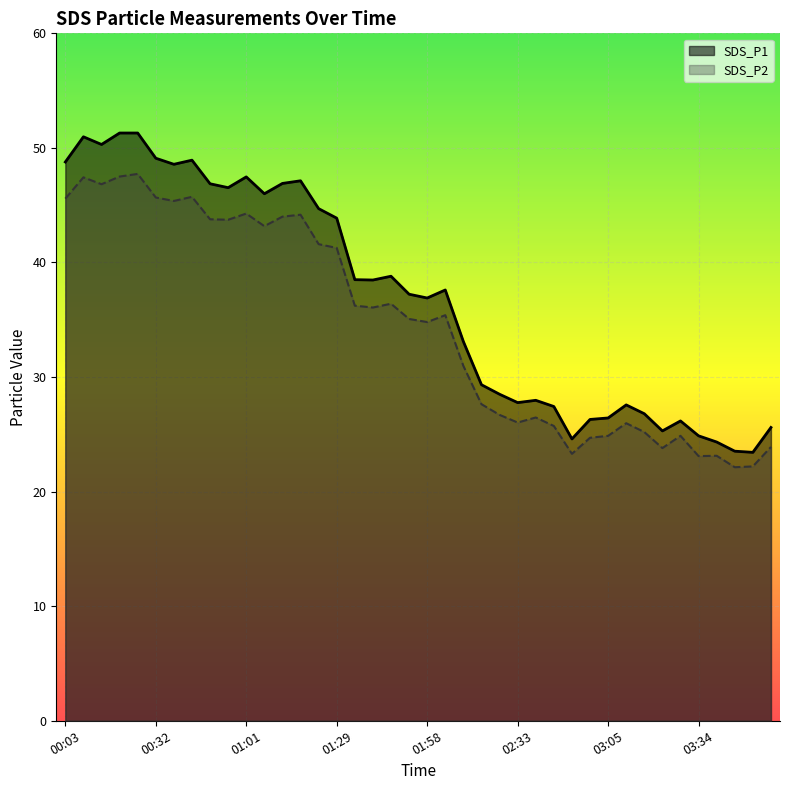

What is the difference between the second highest and second lowest values in the SDS_P2 series?

25.3